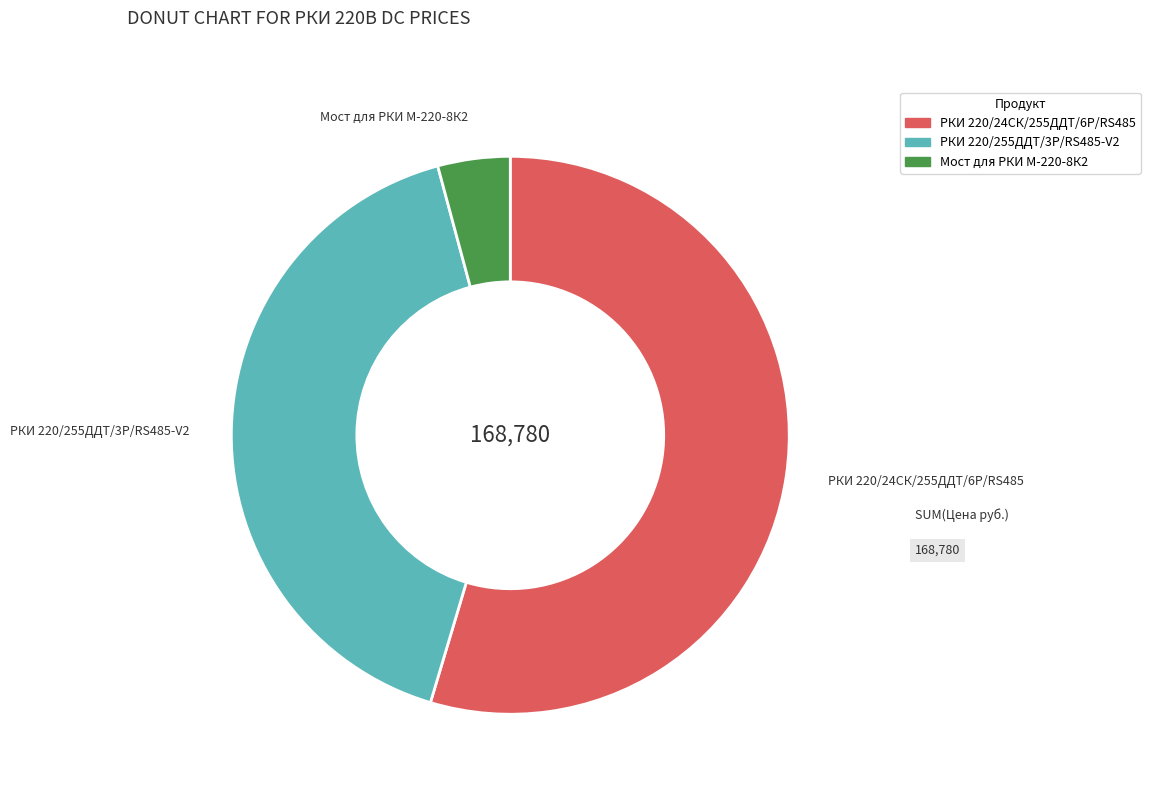

What is the ratio of the value at Мост для РКИ М-220-8К2 to the value at РКИ 220/24СК/255ДДТ/6Р/RS485?

0.1